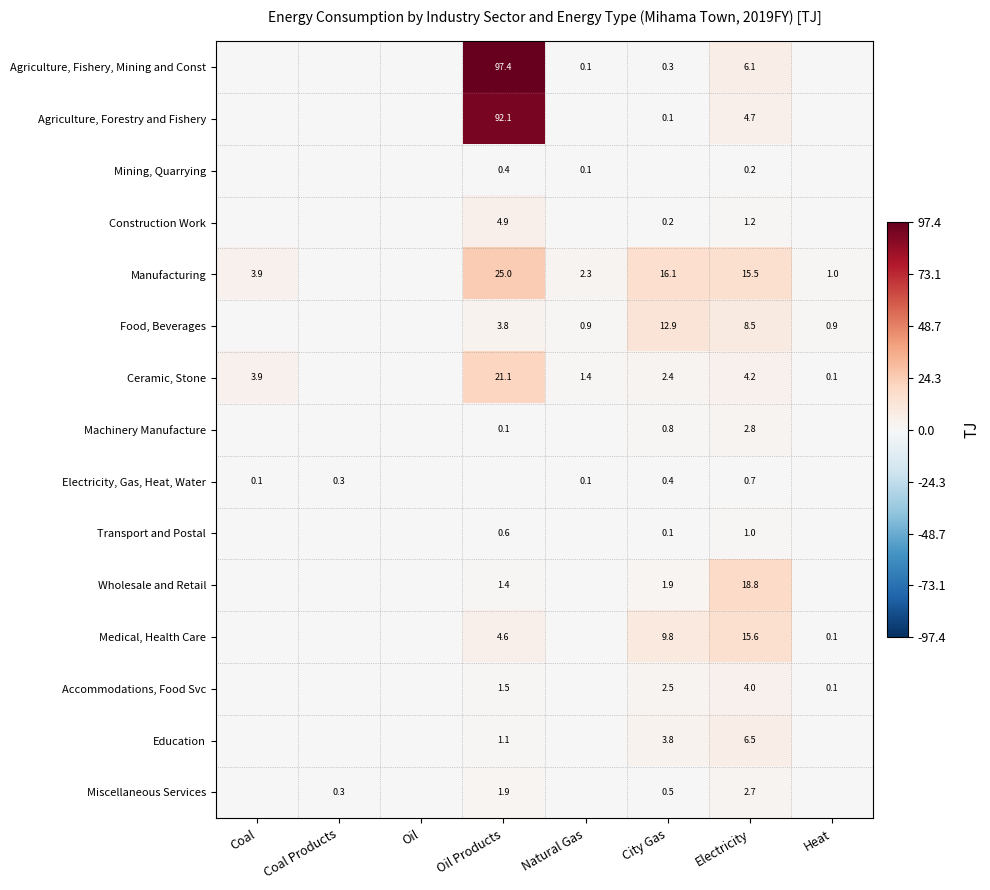

At which category is the sum across all series the highest?

Oil Products